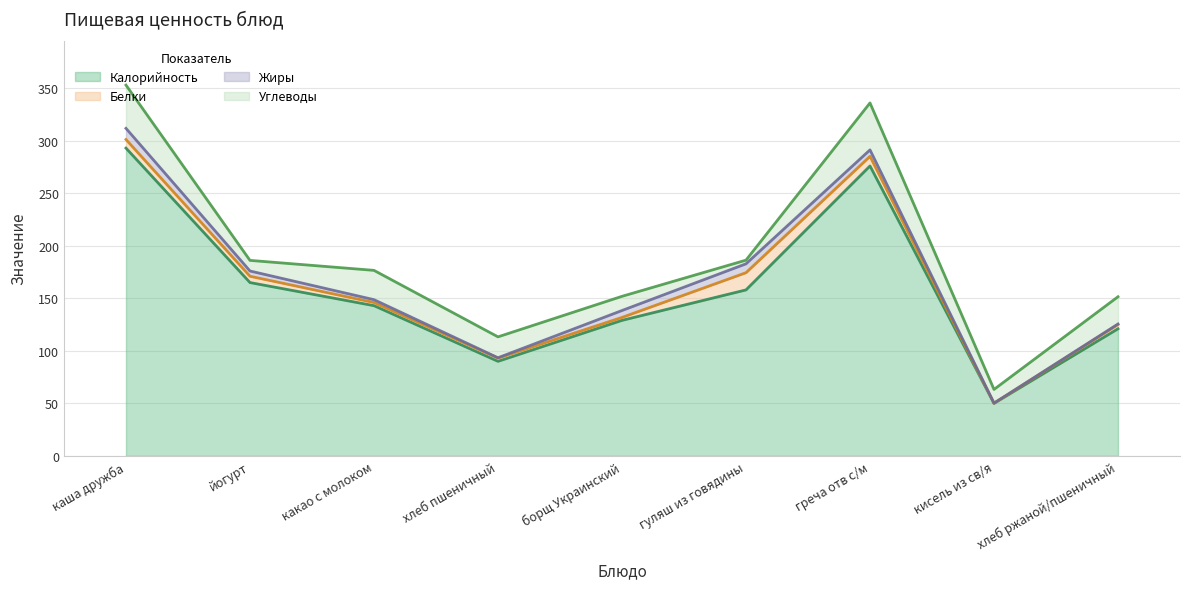

Read the Белки value at йогурт.

6.0